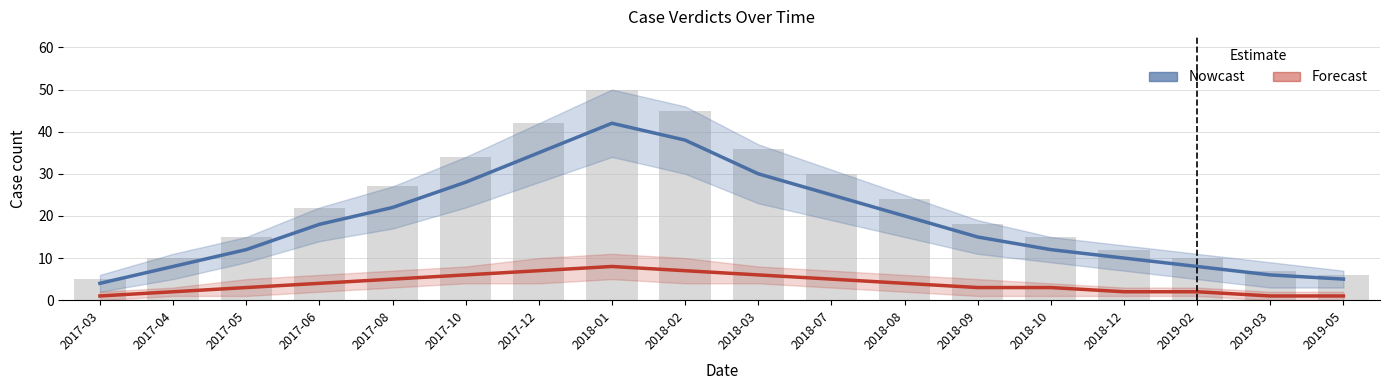

What is the label of the 11th bar from the right?

2018-01